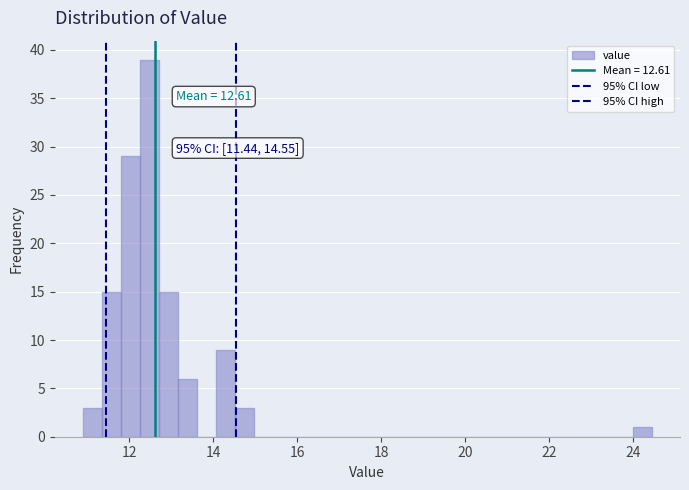

Around what value on the x-axis is the tallest bar? Give the approximate position of its centre, as read against the axis.

12.4